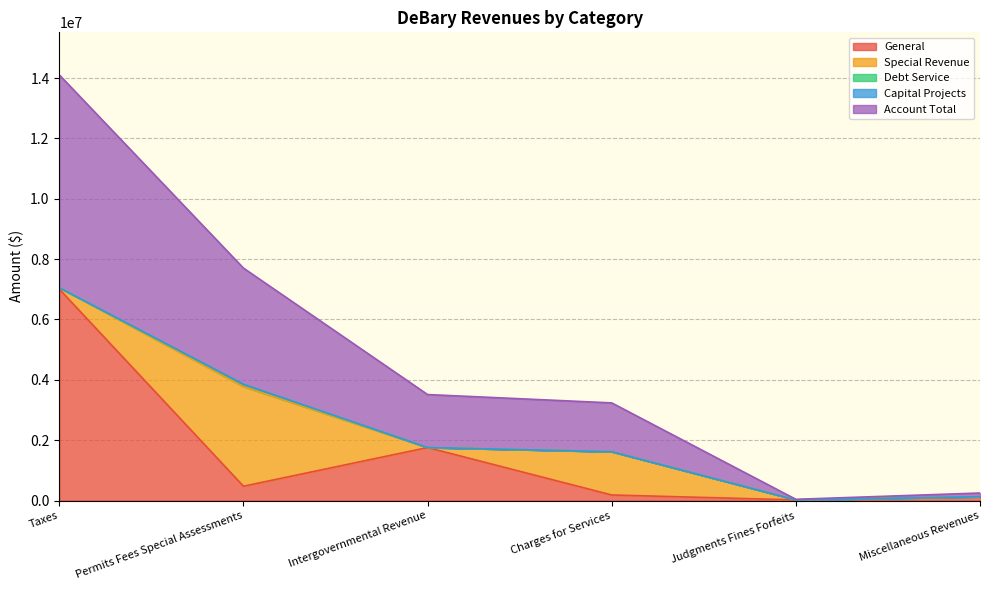

True or false: Special Revenue and Account Total intersect in this chart.

False